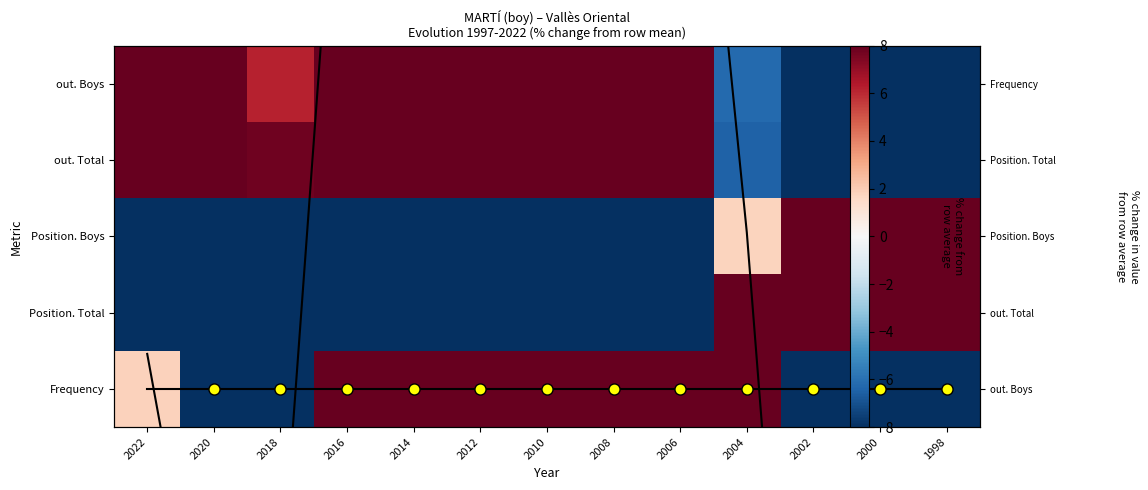

Which category has the highest value across all series?

1998